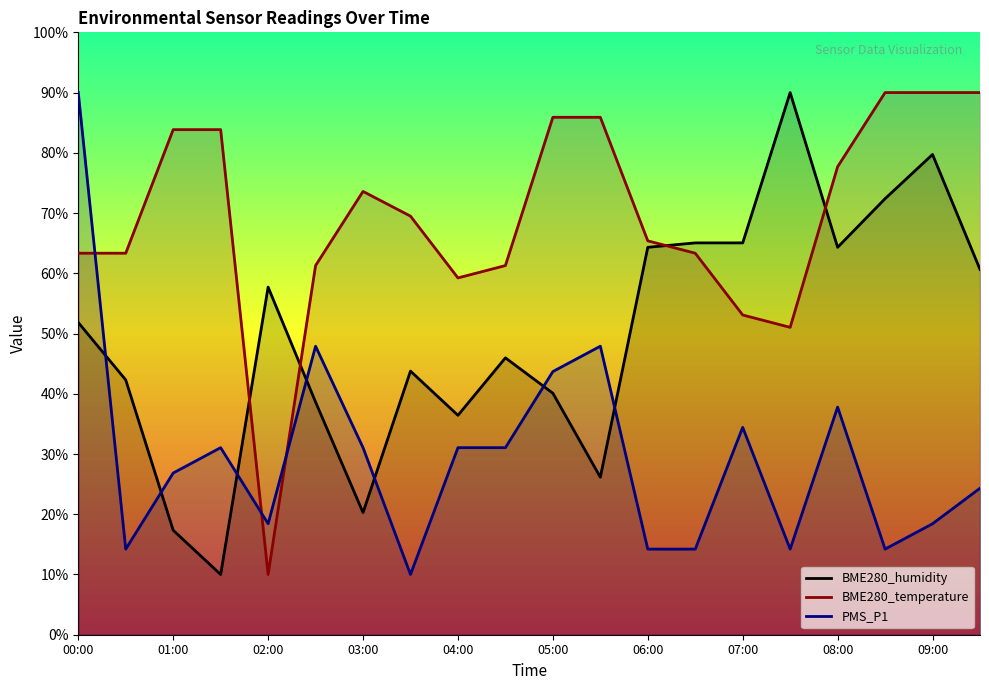

What is the spread (max minus min) of values at 03:30?

59.5